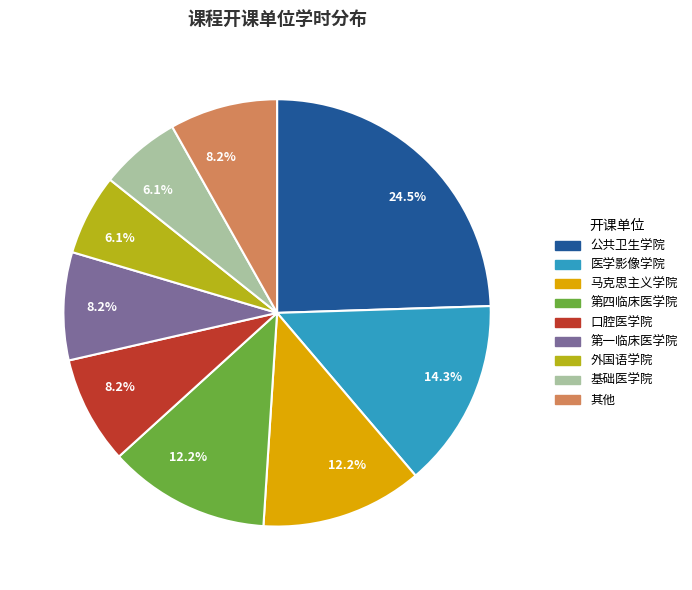

Is there any slice that represents more than half of the pie?

No